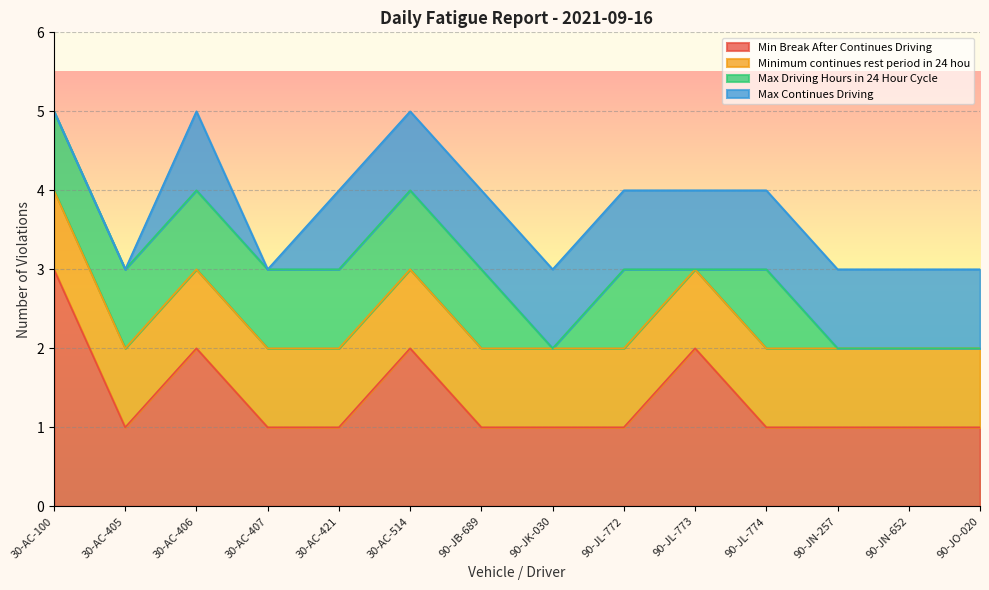

Is it true that Max Continues Driving equals 2 at 90-JK-030?

False